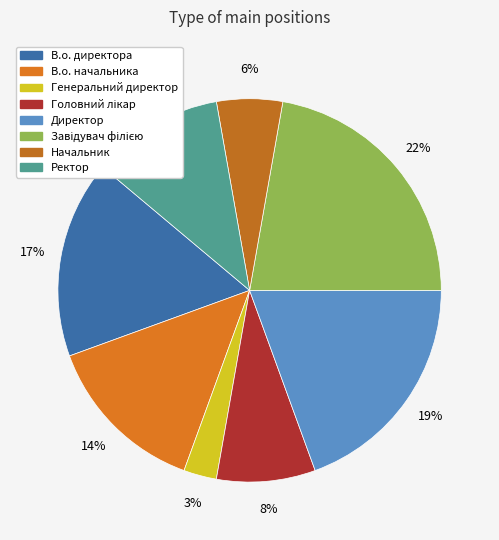

Approximately how many times larger is the value at Завідувач філією compared to Головний лікар?

2.7